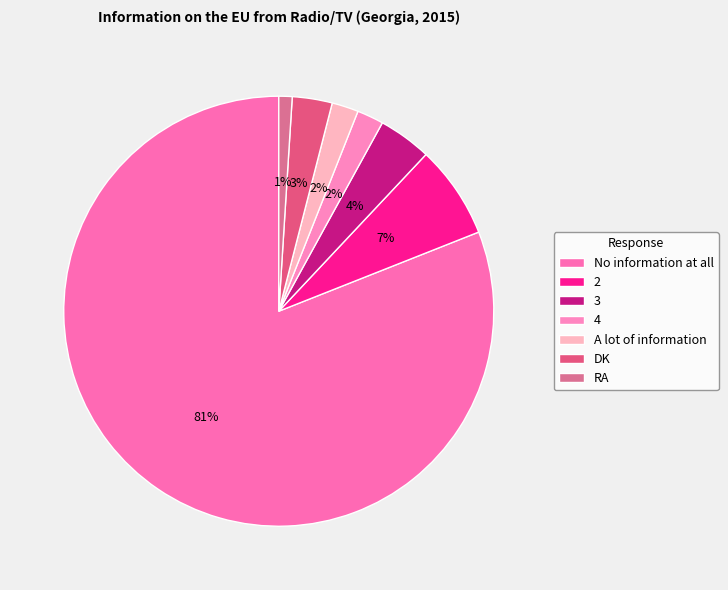

What percentage do 3 and A lot of information together represent?

6.0%